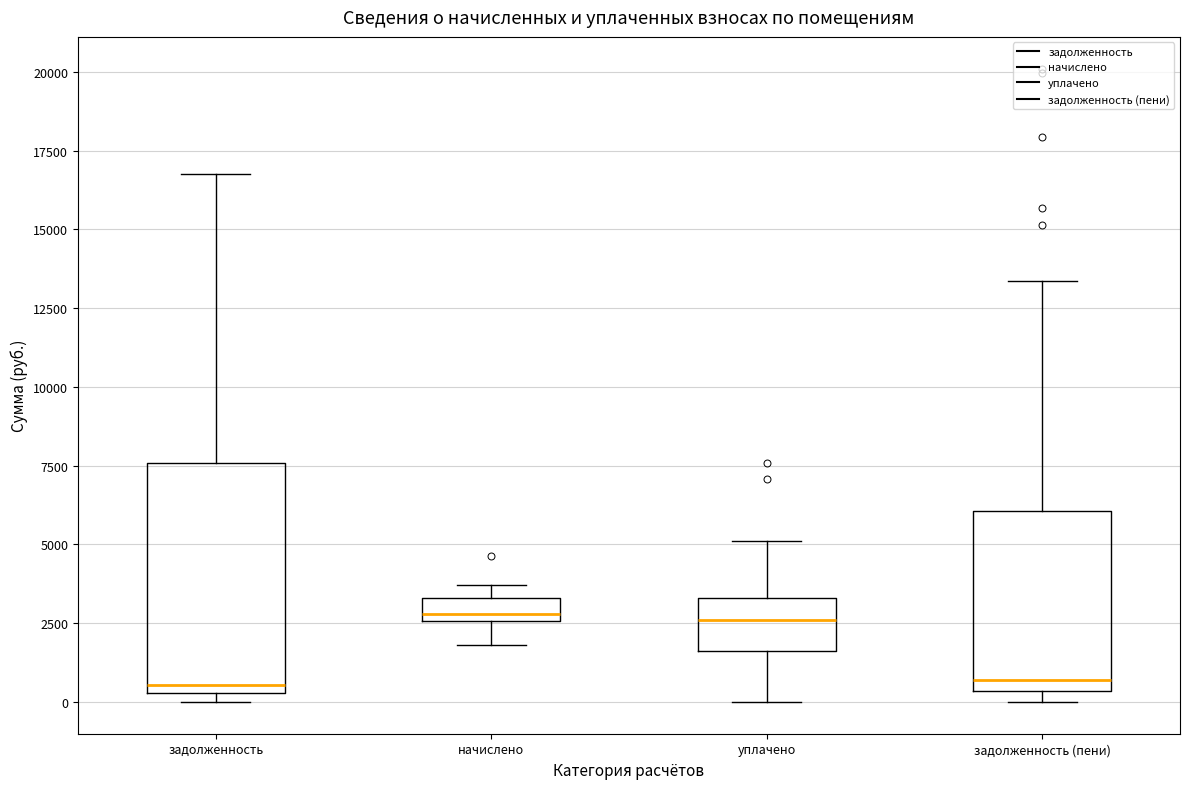

Reading left to right, transcribe this box plot: for each box, give where its median line is, the range the box spans, and where its two whiskers end, as read against the y-axis. The values are not printed on the chart, so give them approximately, as read against the axis.

задолженность: median 500 (just above the box's lower edge), box 500 to 7500, whiskers 0 to 17000
начислено: median 3000, box 2500 to 3500, whiskers 2000 to 3500 (above the box's upper edge)
уплачено: median 2500, box 1500 to 3500, whiskers 0 to 5000
задолженность (пени): median 500 (just above the box's lower edge), box 500 to 6000, whiskers 0 to 13500